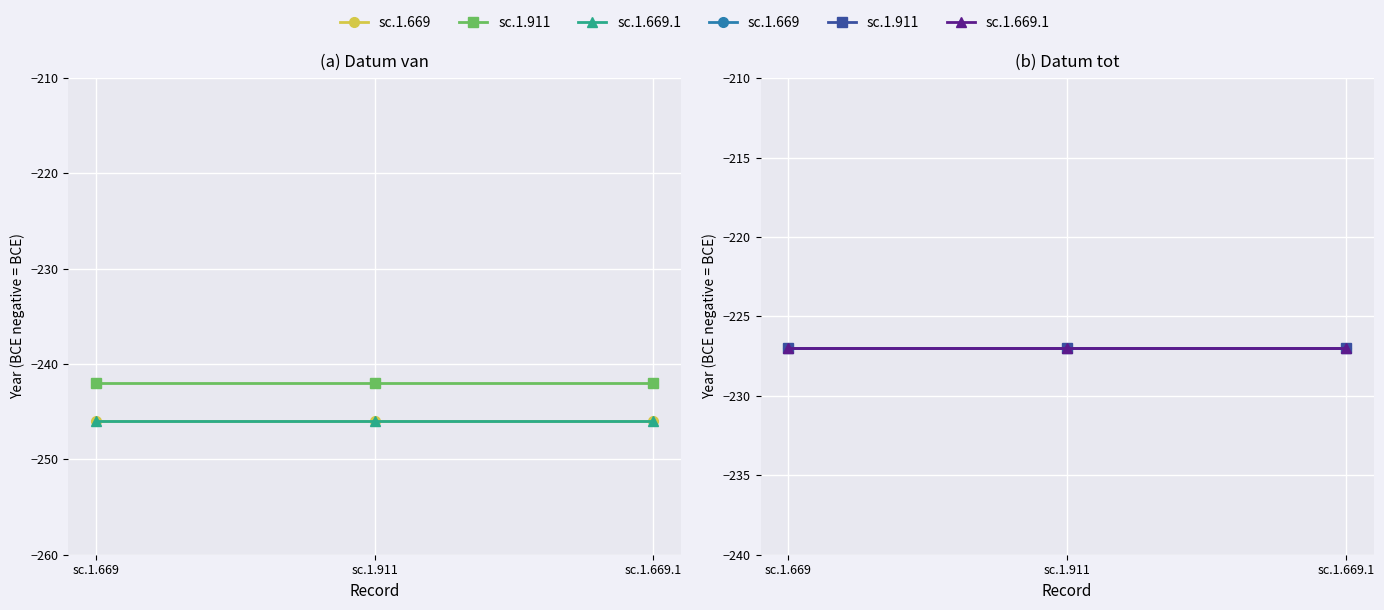

How many data points in Seleucus II Callinicus are above -246?

1